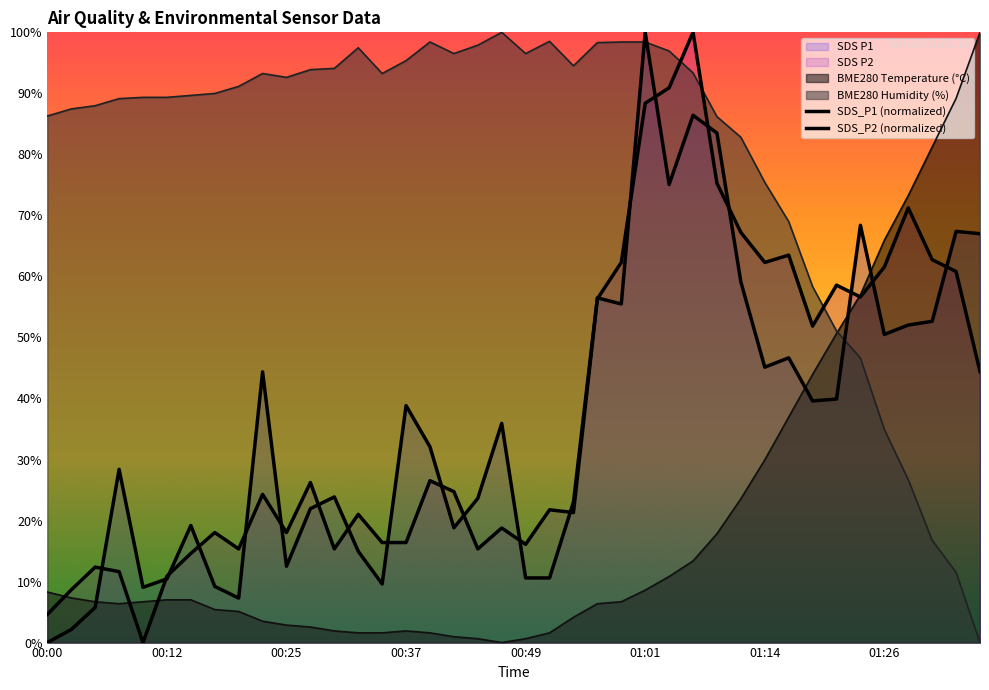

Reading right to left, list all the values displayed in this chart.

SDS_P1 (normalized): 67.0	67.4	52.6	52.0	50.5	68.4	39.9	39.6	46.7	45.1	59.1	83.5	86.4	75.1	100.0	55.5	56.5	23.0	10.6	10.6	35.9	23.6	18.8	32.1	38.8	9.6	15.0	23.9	21.9	12.5	44.4	7.3	9.2	19.2	10.4	9.1	28.4	5.8	2.1	0.0
SDS_P2 (normalized): 44.4	60.8	62.7	71.2	61.5	56.6	58.6	51.9	63.5	62.3	67.2	75.3	100.0	90.9	88.4	62.3	56.3	21.3	21.8	16.1	18.8	15.4	24.7	26.5	16.4	16.4	21.0	15.4	26.2	18.0	24.3	15.4	18.0	14.6	10.9	0.0	11.6	12.4	8.6	4.6